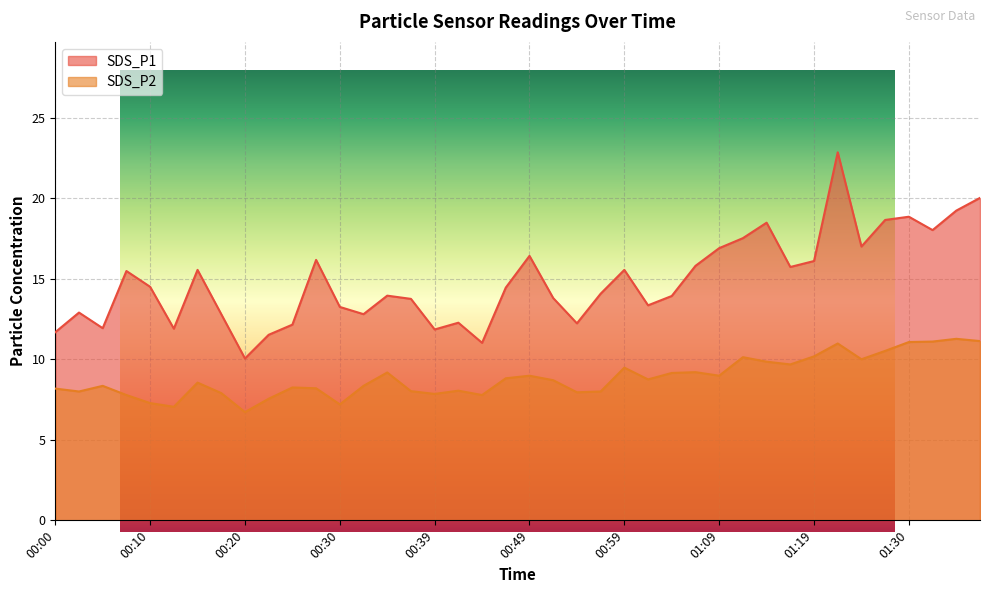

What is the minimum value shown in the chart?

6.7